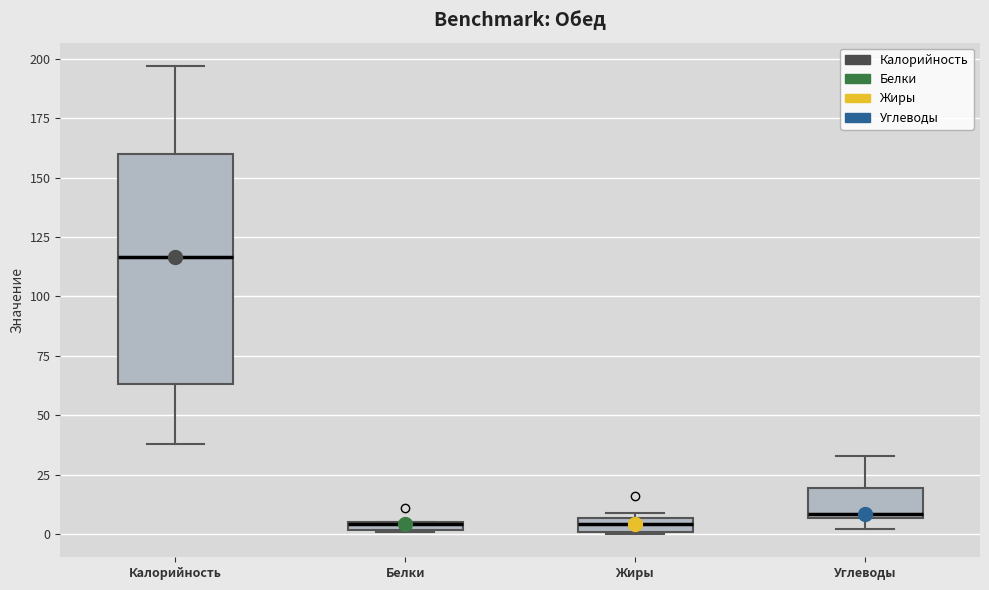

Which box is the tallest, from its lower edge to its upper edge?

Калорийность